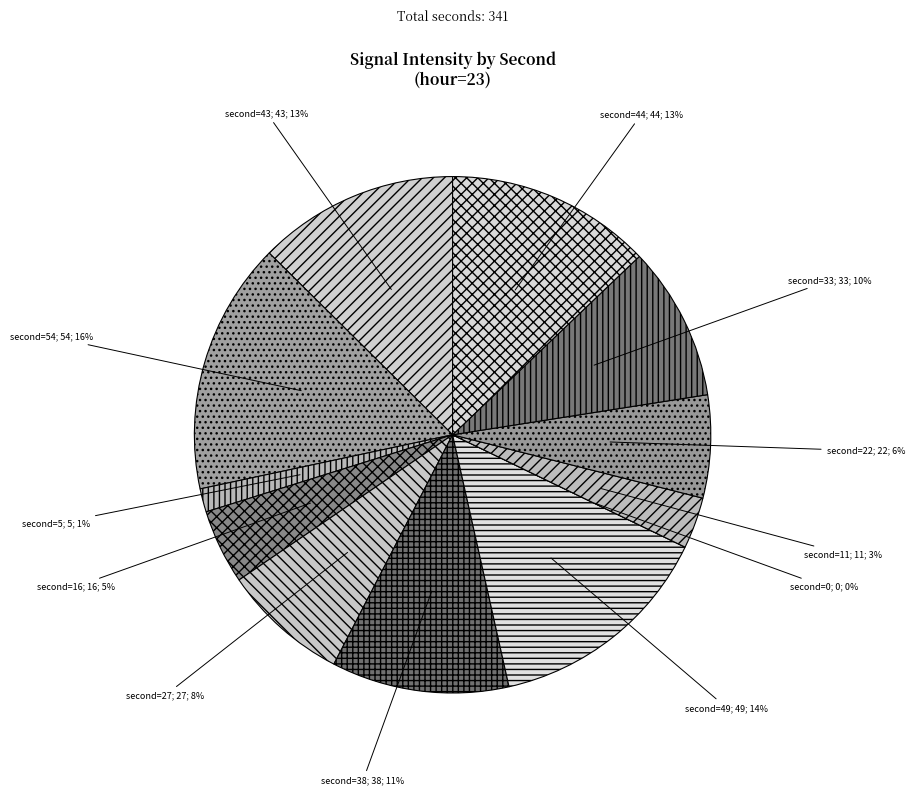

Rank the categories by value from highest to lowest.

second=54, second=49, second=44, second=43, second=38, second=33, second=27, second=22, second=16, second=11, second=5, second=0